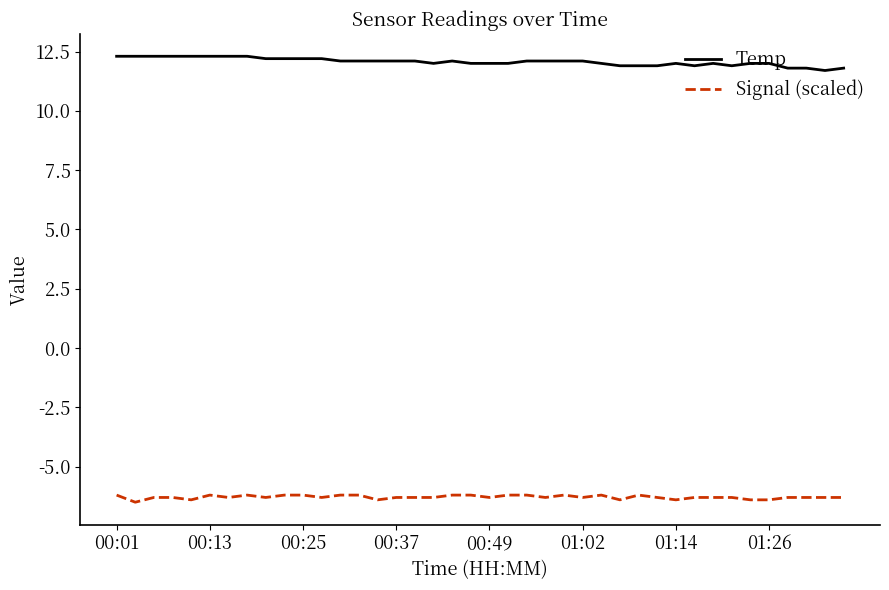

Rank the series by their maximum value, from lowest to highest.

Signal (scaled), Temp